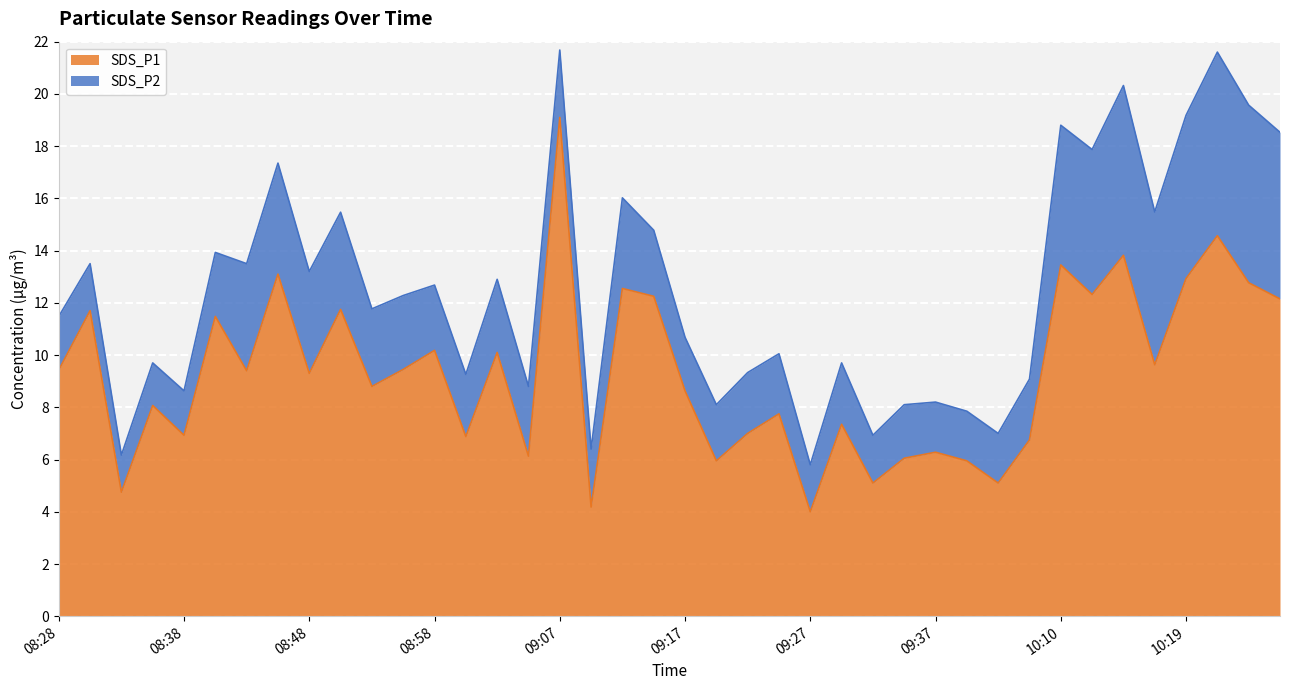

At which label is the value closest to 11?

08:40